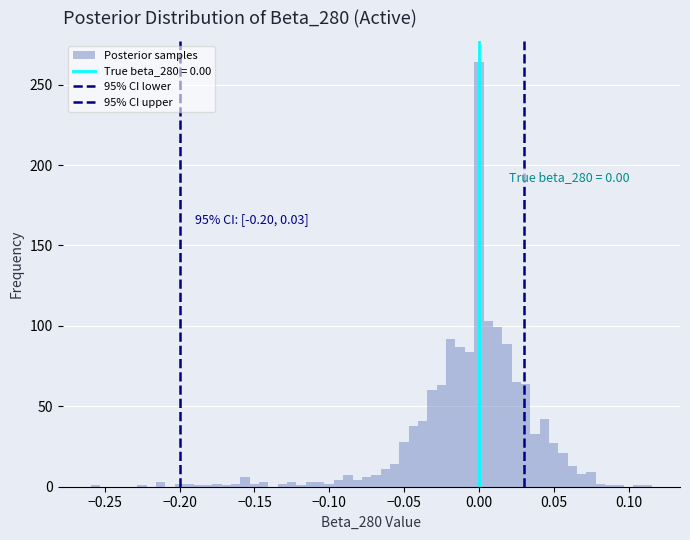

Around what value on the x-axis is the tallest bar? Give the approximate position of its centre, as read against the axis.

0.000